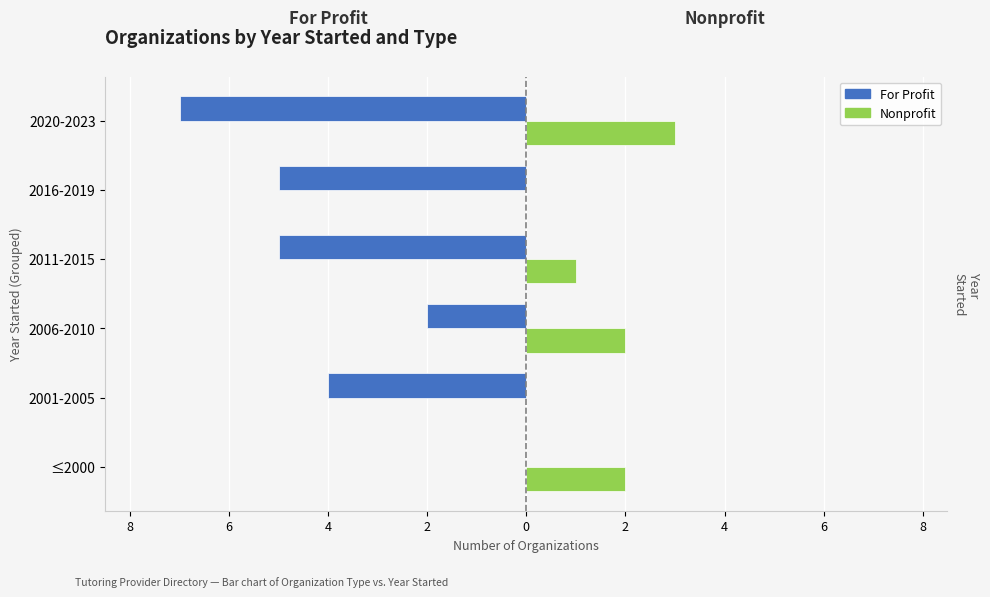

What are all the series names shown in the legend?

For Profit, Nonprofit